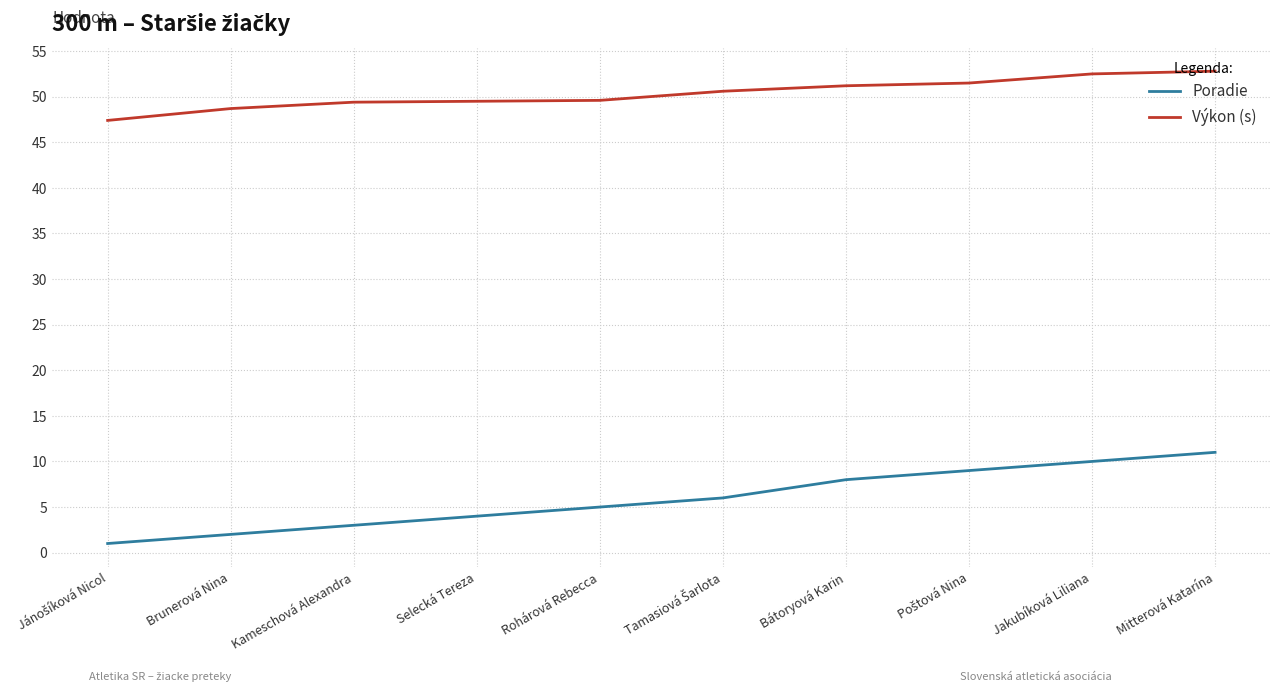

Rank the series by their average value, from highest to lowest.

Výkon (s), Poradie